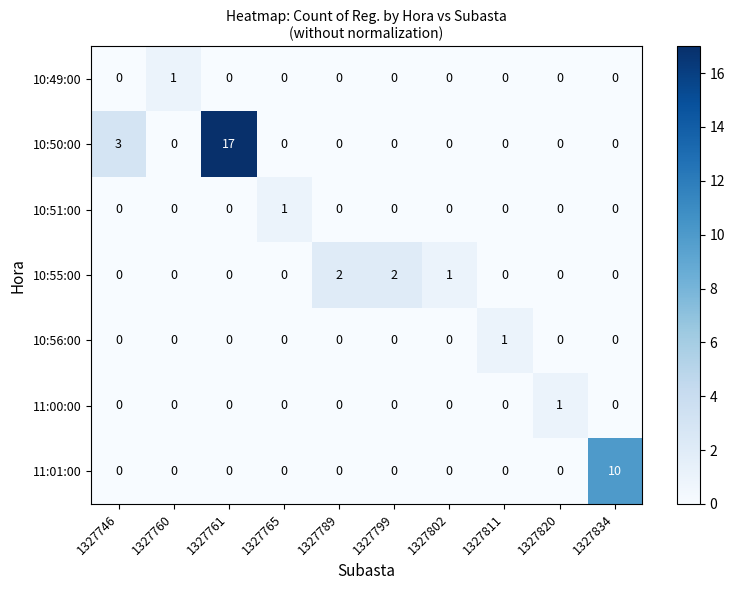

What is the sum of all 11:01:00 values?

10